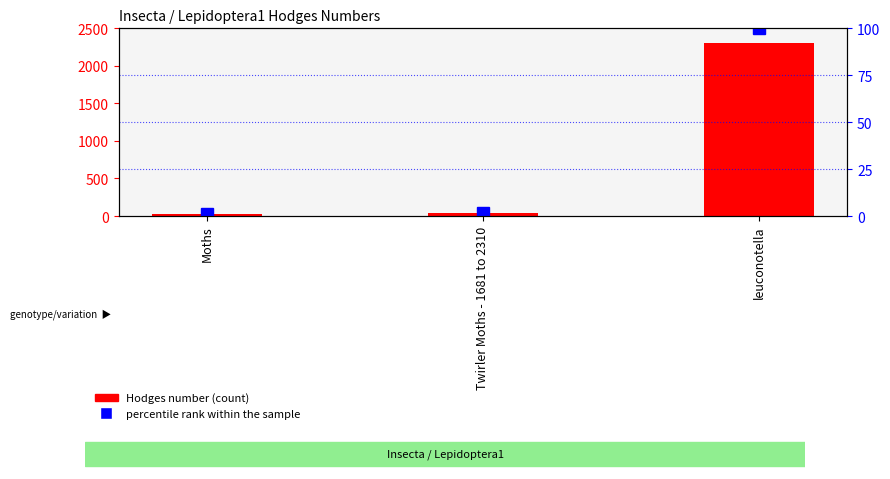

What are all the series names shown in the legend?

Hodges number, percentile rank within the sample